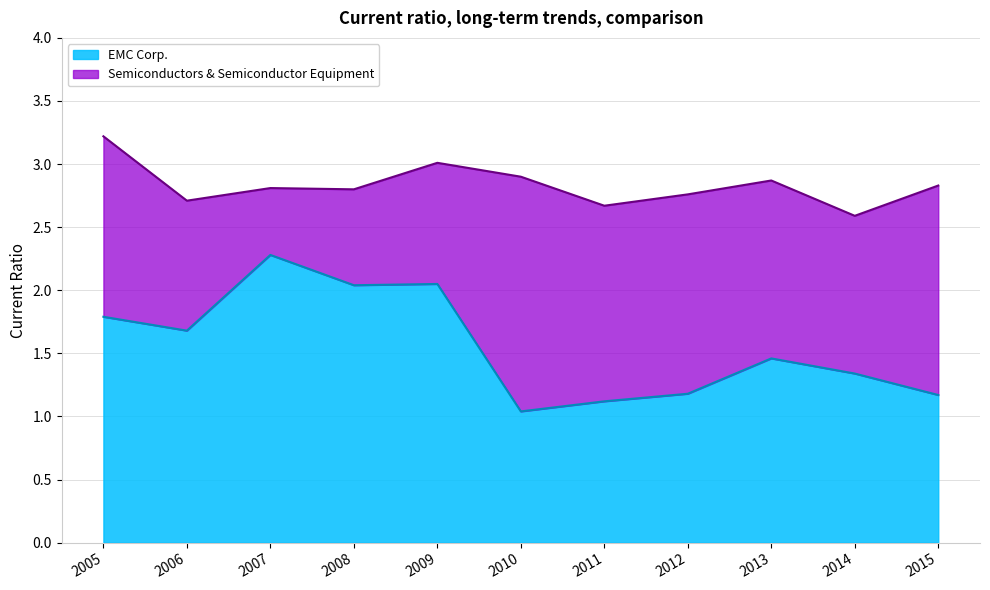

What is the value of the Semiconductors & Semiconductor Equipment point at the 11th from the left?

2.8